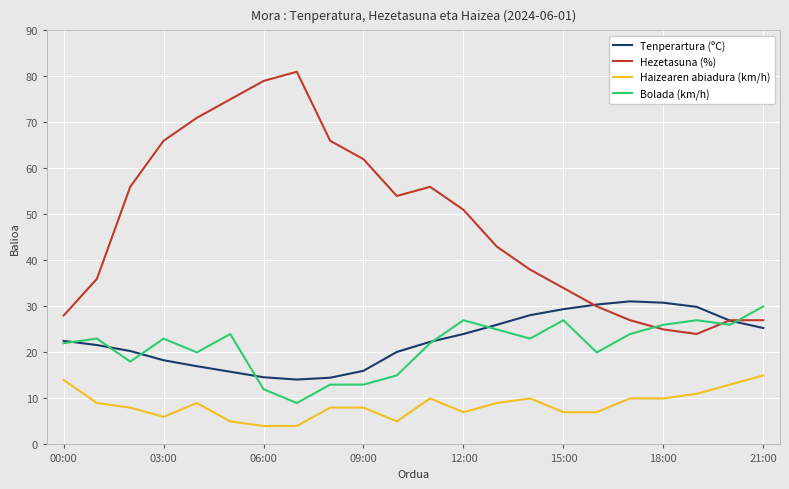

What is the minimum value shown in the chart?

4.0